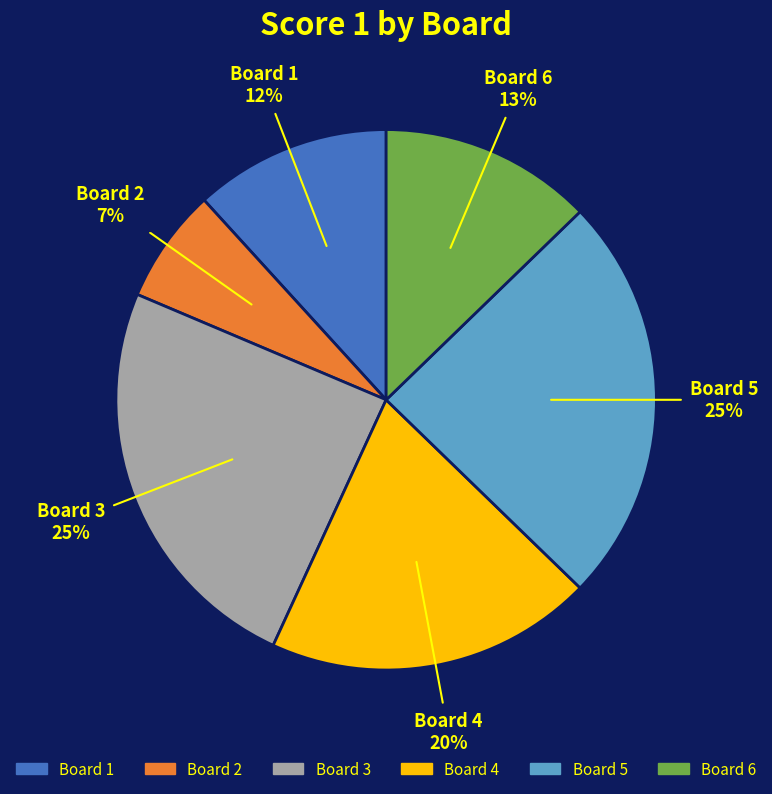

What is the smallest slice in the pie chart?

Board 2